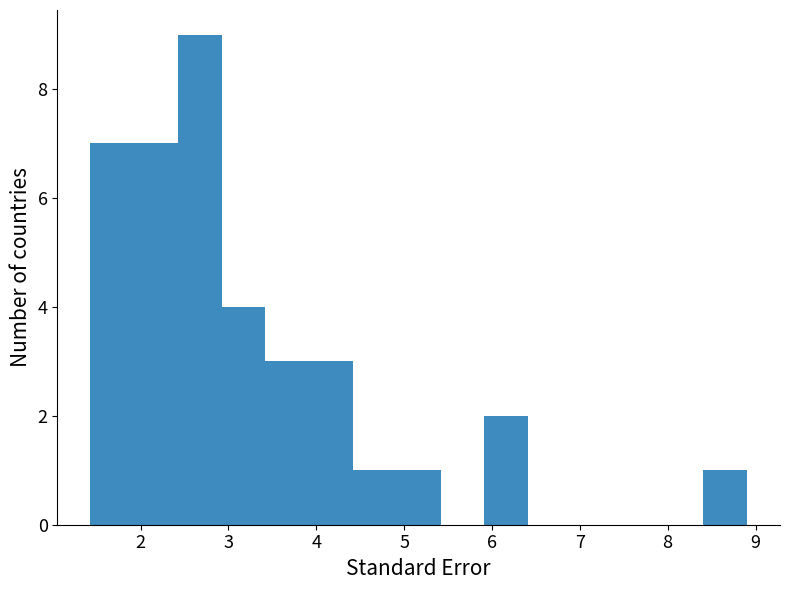

Over which range of the x-axis is the bar tallest?

2.4 to 2.9